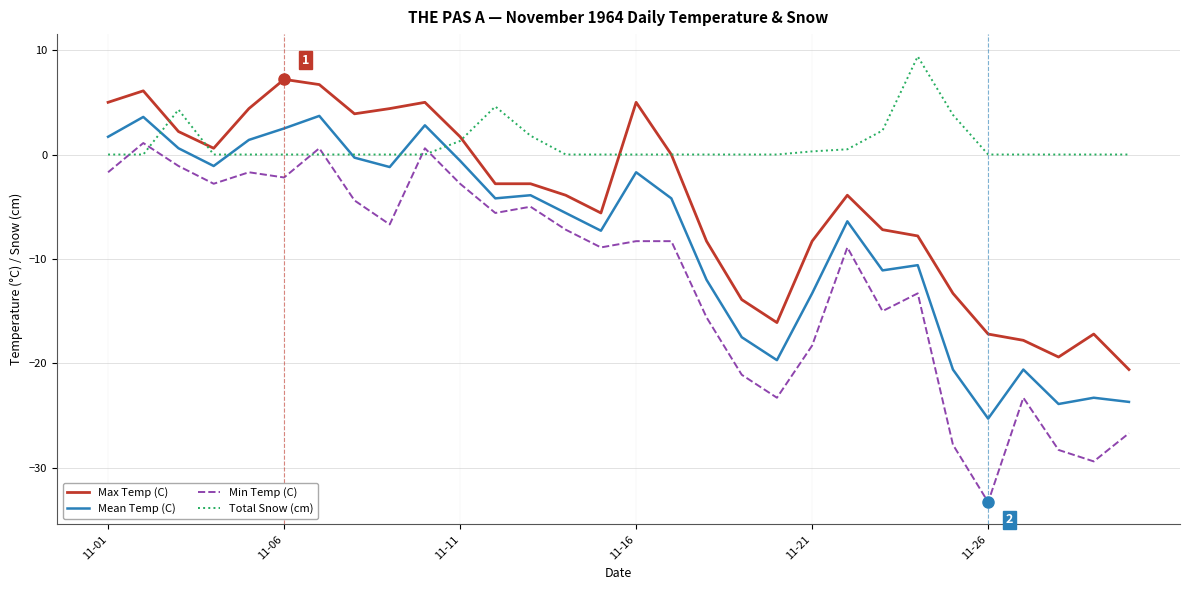

True or false: Min Temp (C) and Mean Temp (C) cross at least once.

False